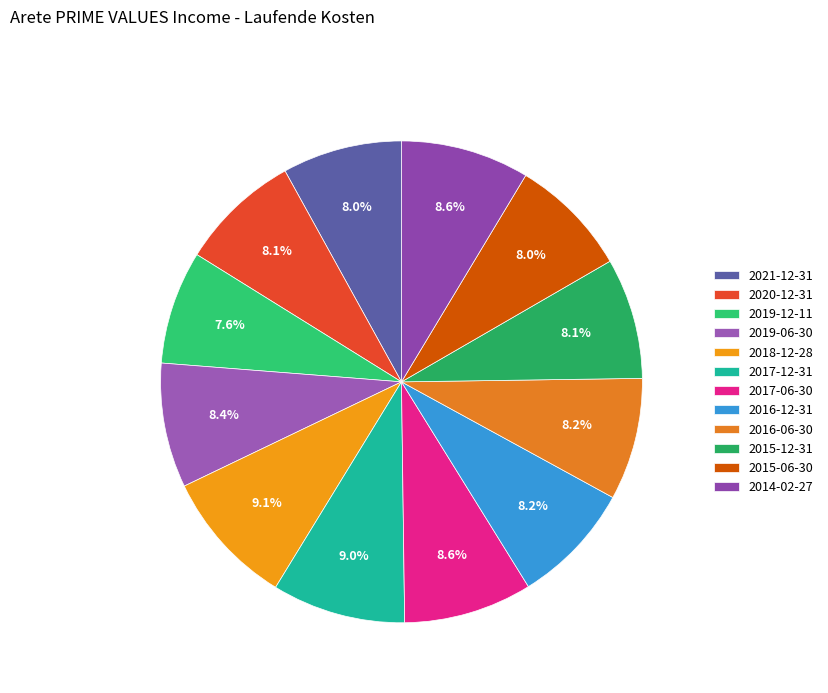

What percentage do 2017-12-31 and 2018-12-28 together represent?

18.1%